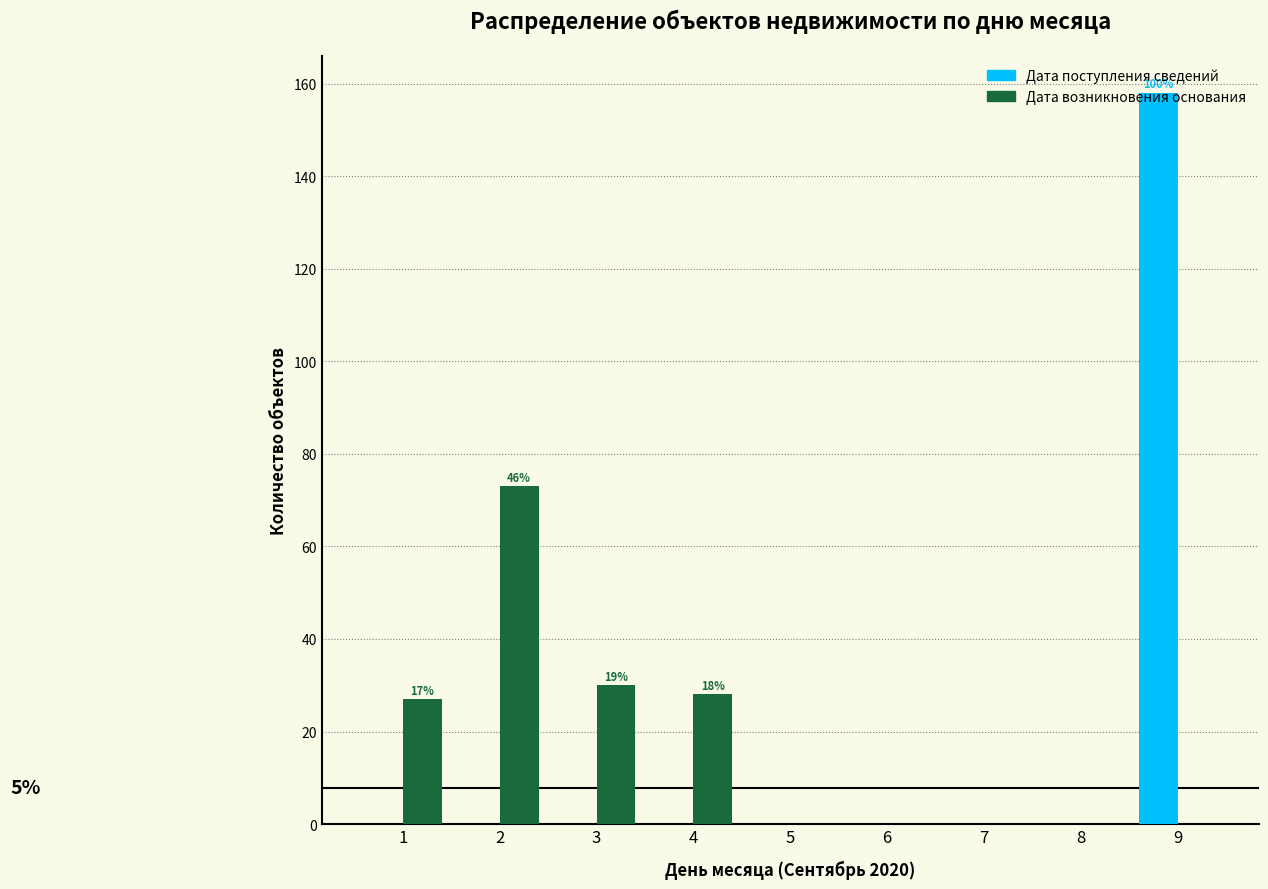

In the Дата возникновения основания series, which range on the x-axis has the tallest bar?

1.5 to 2.5